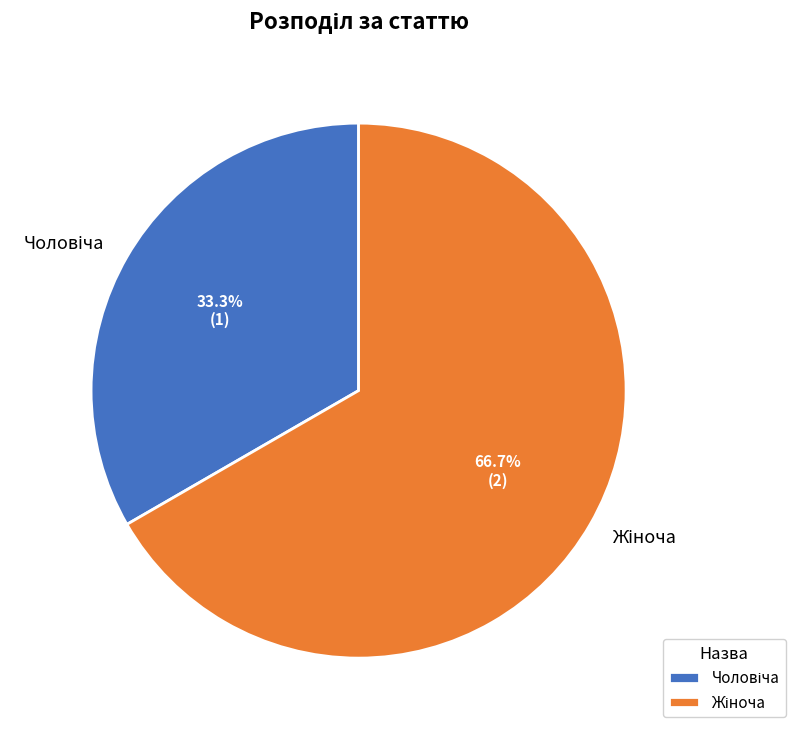

Is there any slice that represents more than half of the pie?

Yes